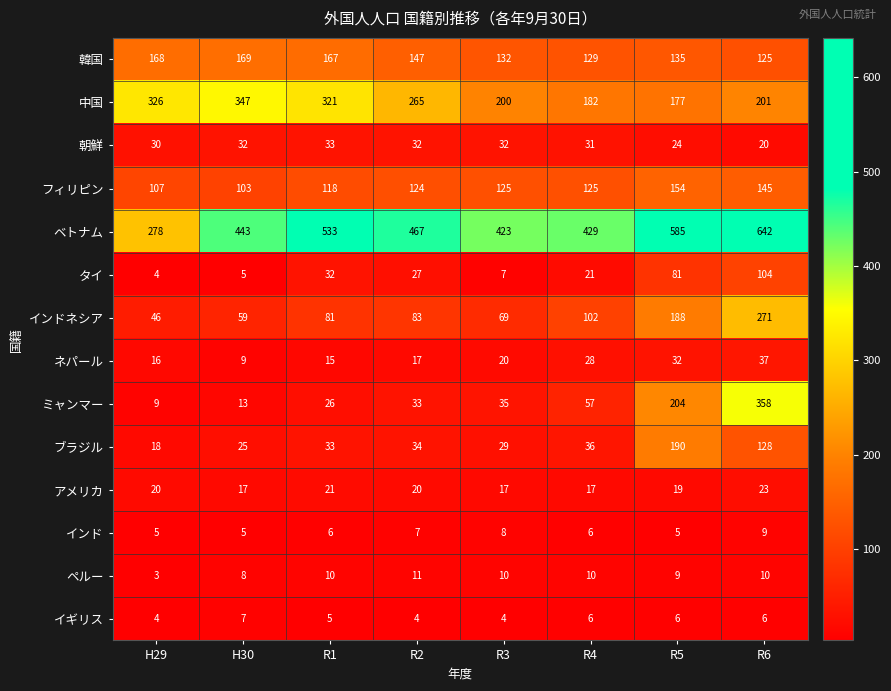

At how many categories does at least one series exceed 531?

3